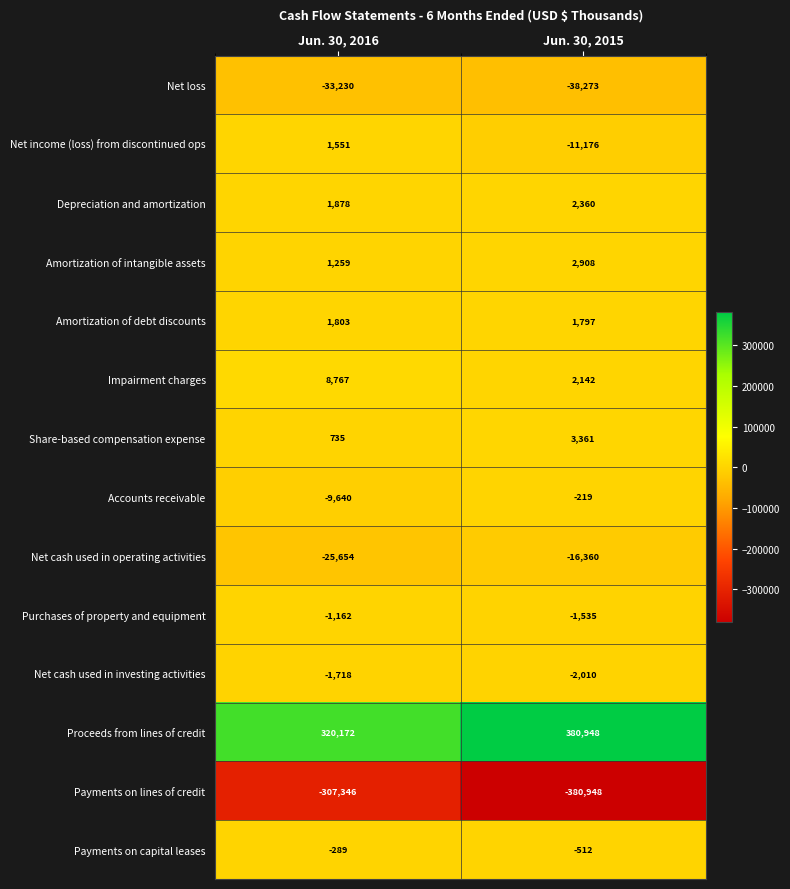

Reading left to right, transcribe all the data shown in this chart.

Net loss: -33230	-38273
Net income (loss) from discontinued ops: 1551	-11176
Depreciation and amortization: 1878	2360
Amortization of intangible assets: 1259	2908
Amortization of debt discounts: 1803	1797
Impairment charges: 8767	2142
Share-based compensation expense: 735	3361
Accounts receivable: -9640	-219
Net cash used in operating activities: -25654	-16360
Purchases of property and equipment: -1162	-1535
Net cash used in investing activities: -1718	-2010
Proceeds from lines of credit: 320172	380948
Payments on lines of credit: -307346	-380948
Payments on capital leases: -289	-512